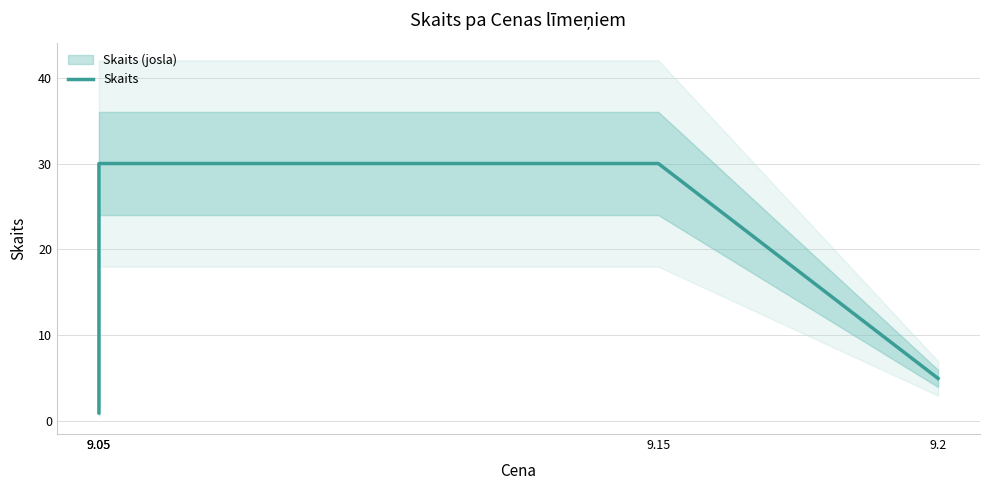

What is the label of the 4th point from the right?

9.05